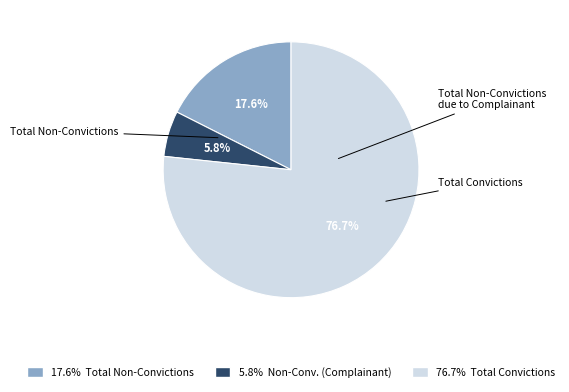

What percentage is NOT represented by Total Convictions?

23.3%